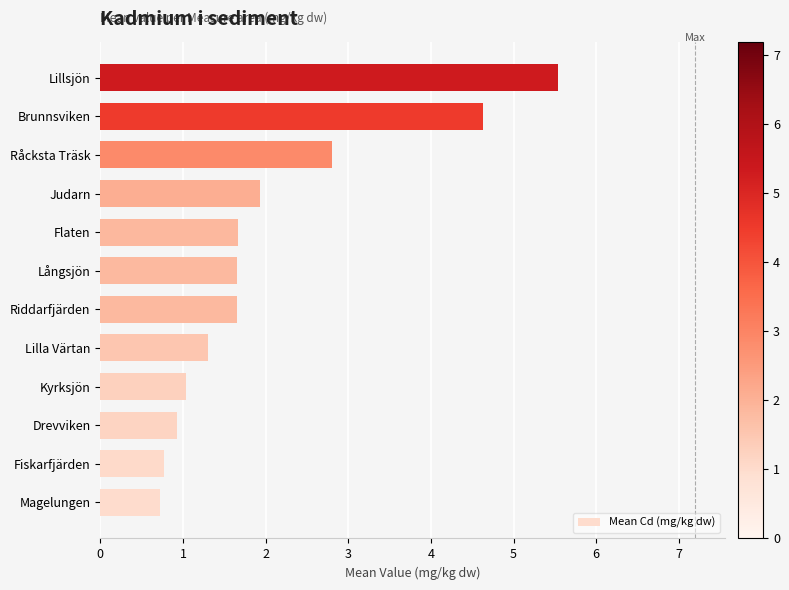

What is the change in value from Riddarfjärden to Lillsjön?

+3.9